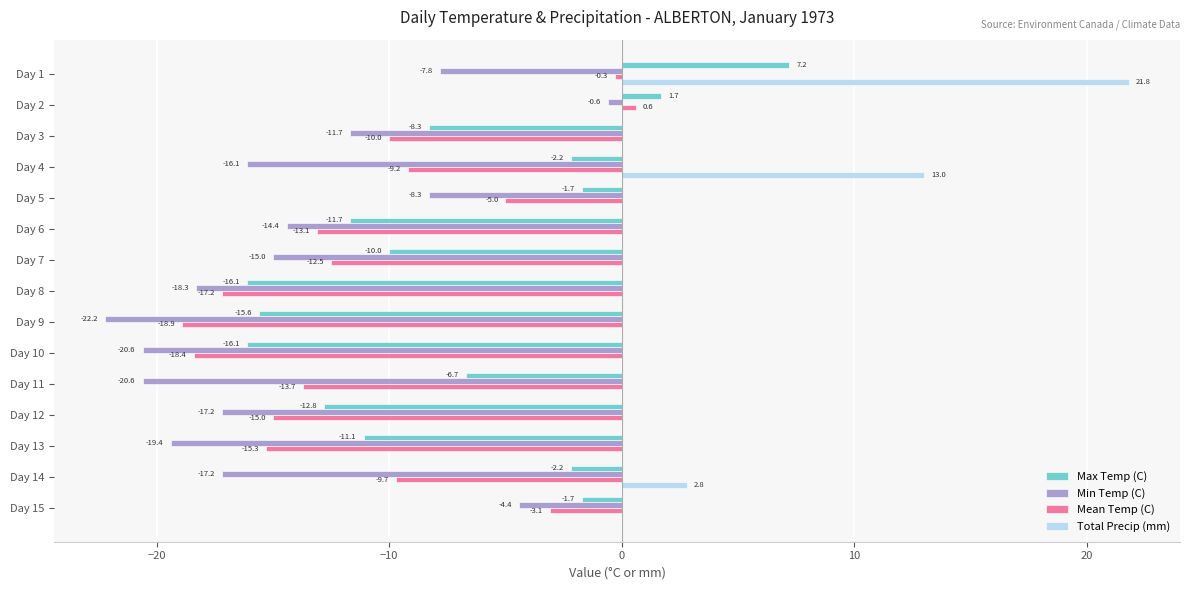

Which series changed the most between Day 4 and Day 13?

Total Precip (mm)